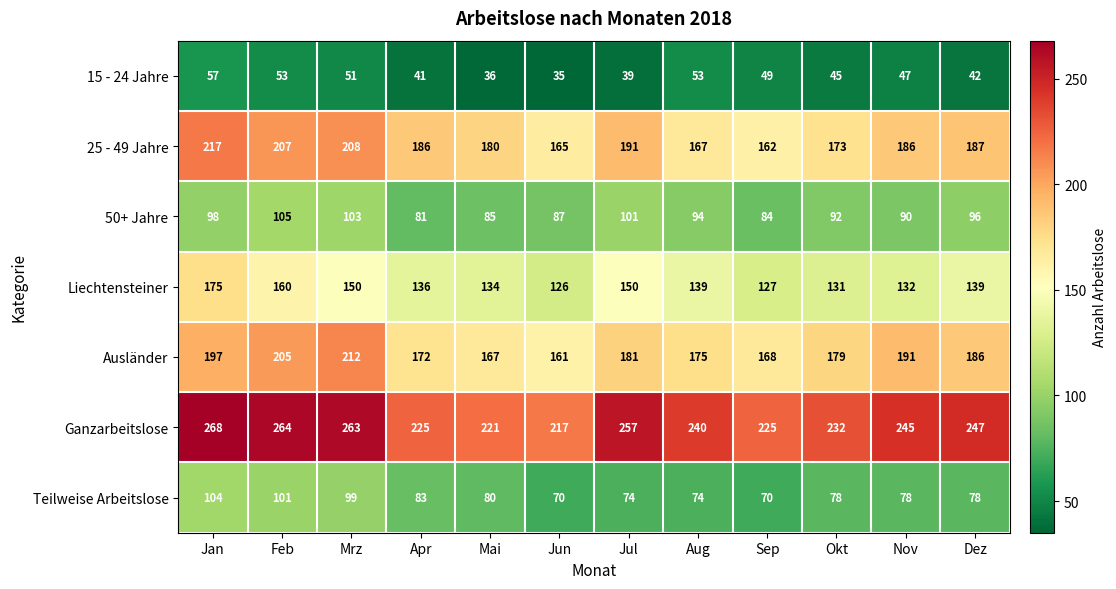

Which series has the largest total across all categories?

Ganzarbeitslose